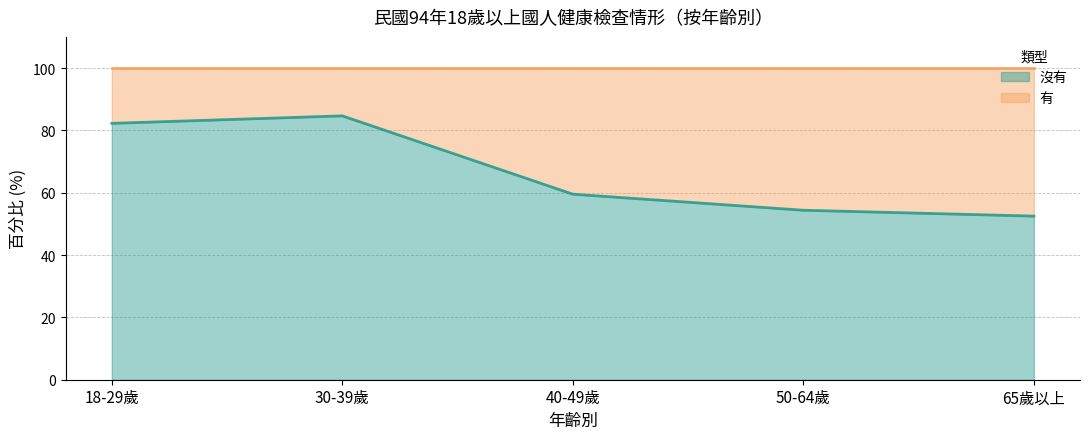

Does the chart have visible grid lines?

Yes